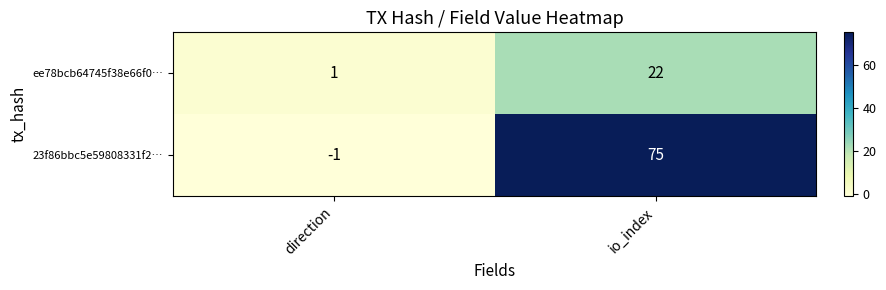

List the series in order of their peak value, highest first.

23f86bbc5e59808331f2…, ee78bcb64745f38e66f0…